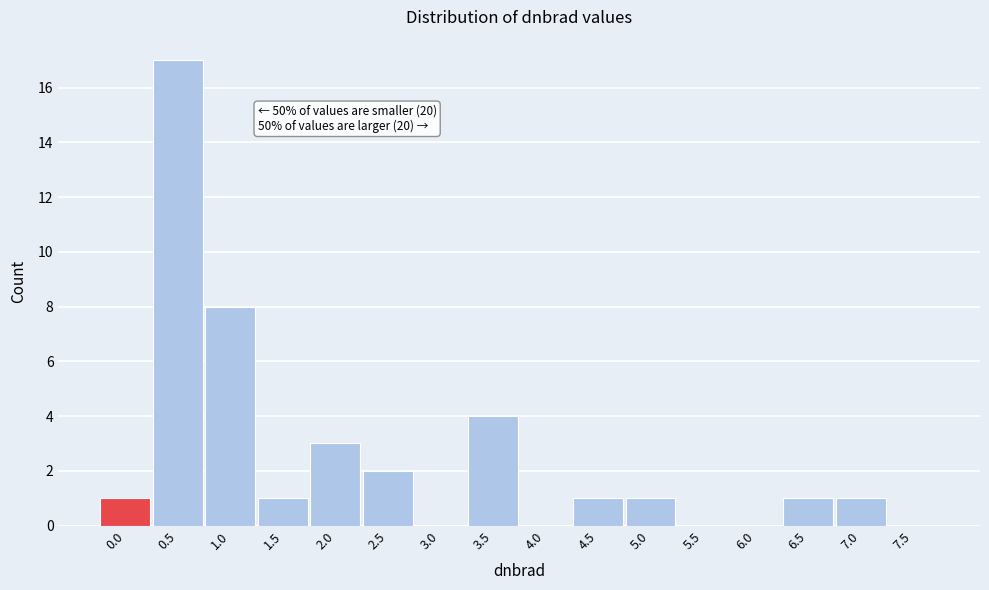

Reading left to right, extract all data points from this chart.

0.0=1	0.5=17	1.0=8	1.5=1	2.0=3	2.5=2	3.0=0	3.5=4	4.0=0	4.5=1	5.0=1	5.5=0	6.0=0	6.5=1	7.0=1	7.5=0